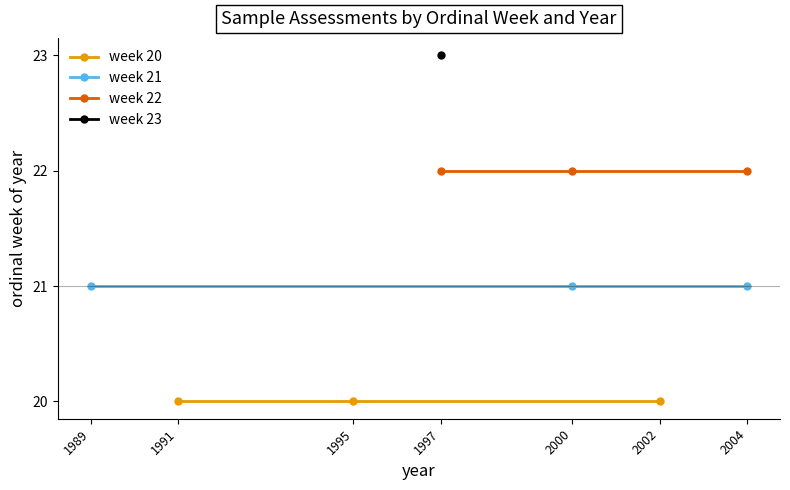

What is the value of the week 21 point at the 3rd from the left?

21